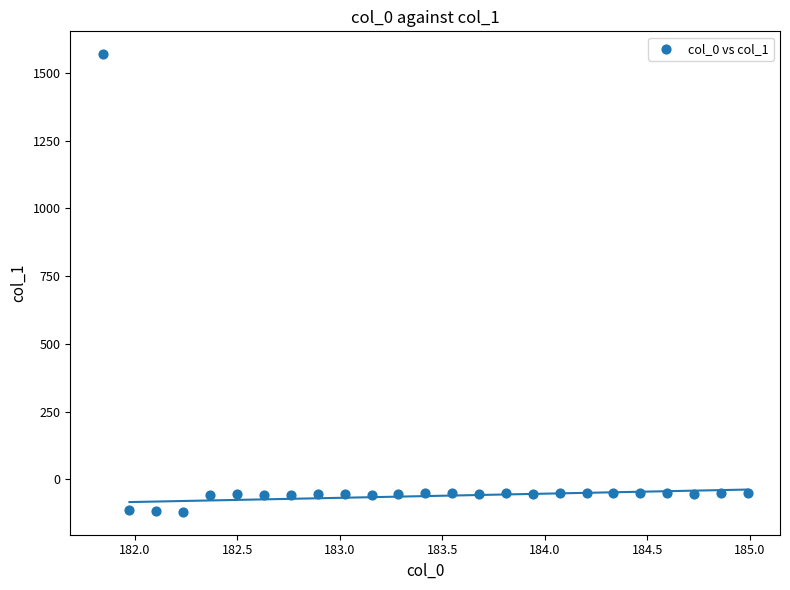

What is the range of Y values (max minus min)?

1689.0